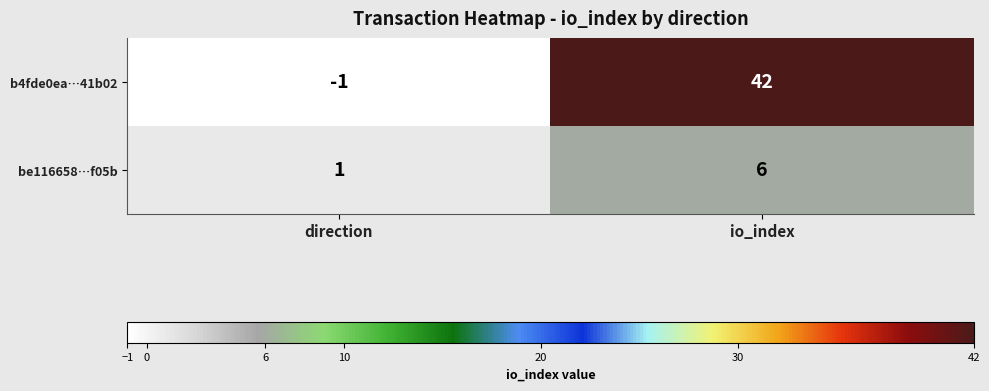

Where is be116658…f05b nearest to the value 3?

direction